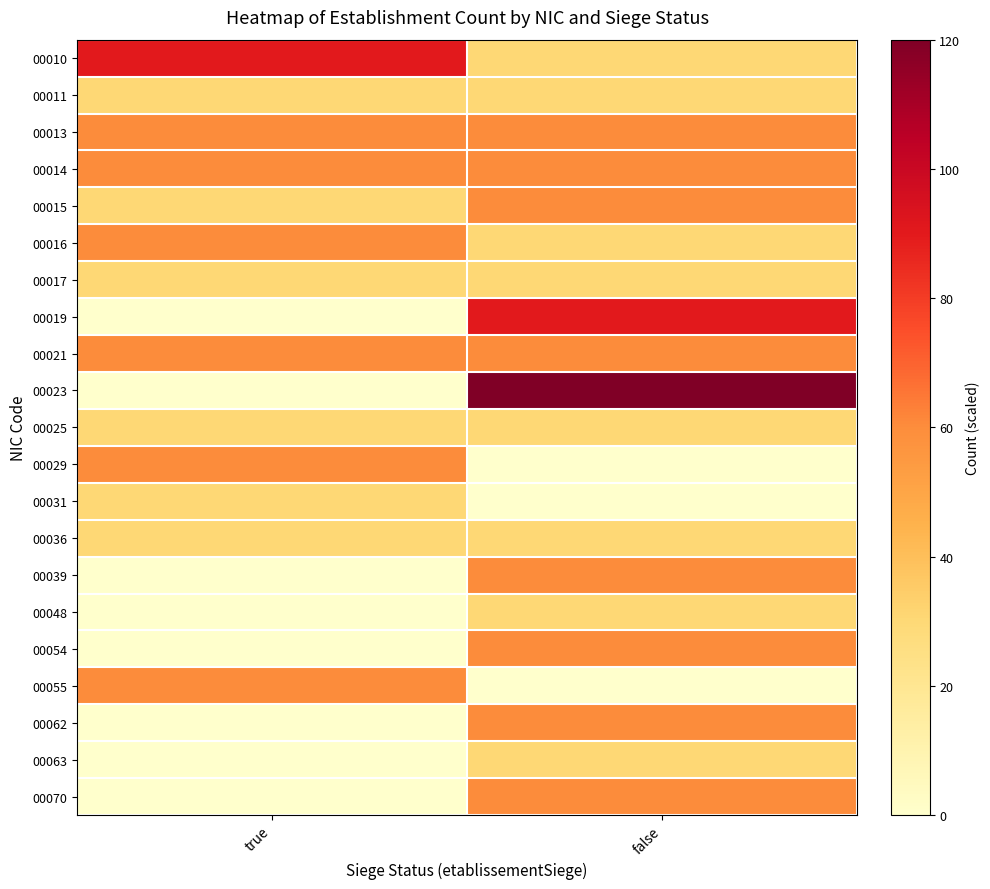

What is the total value across all series at false?

930